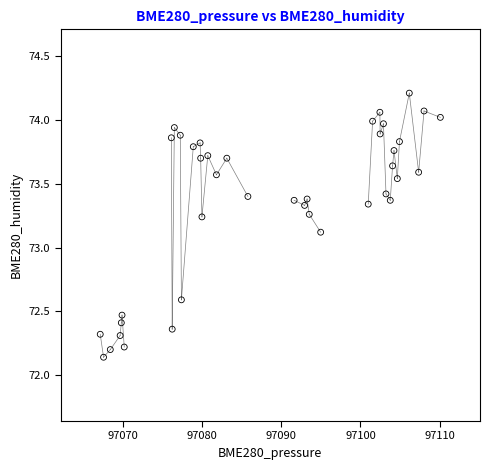

What is the range of X values (max minus min)?

42.9